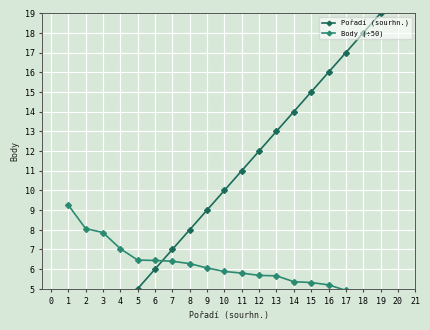

Which series has the largest total across all categories?

Pořadí (sourhn.)